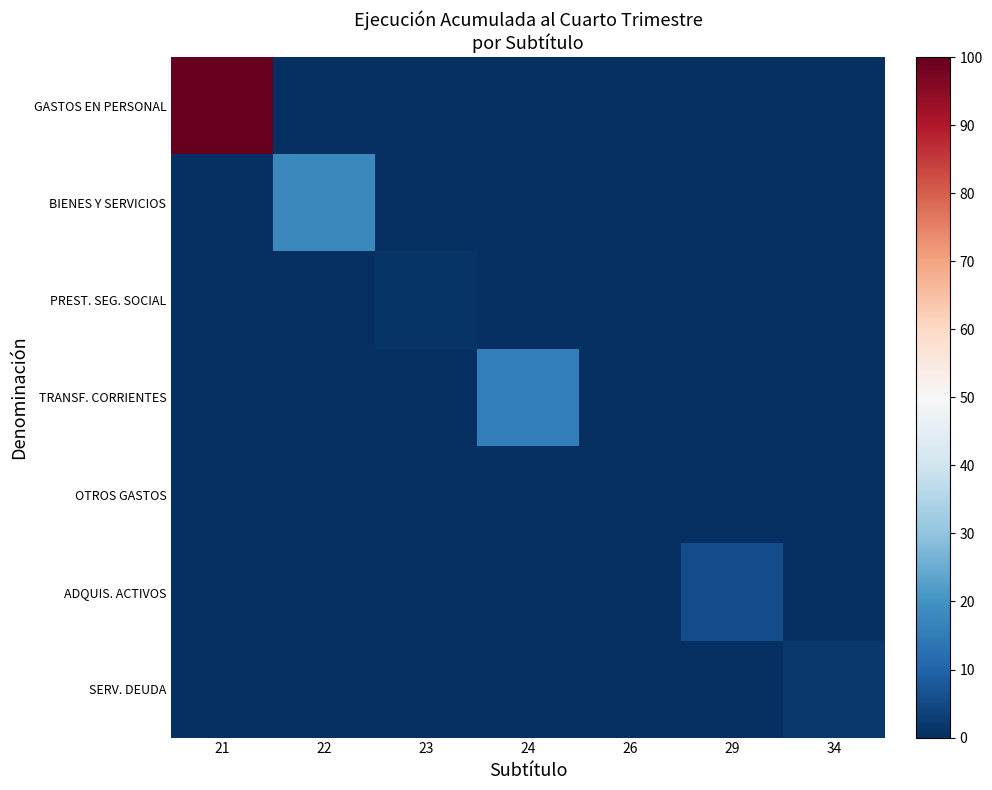

Reading left to right, what are all the values shown in this chart?

GASTOS EN PERSONAL: 21=100.0	22=0.0	23=0.0	24=0.0	26=0.0	29=0.0	34=0.0
BIENES Y SERVICIOS: 21=0.0	22=17.8	23=0.0	24=0.0	26=0.0	29=0.0	34=0.0
PREST. SEG. SOCIAL: 21=0.0	22=0.0	23=1.0	24=0.0	26=0.0	29=0.0	34=0.0
TRANSF. CORRIENTES: 21=0.0	22=0.0	23=0.0	24=15.3	26=0.0	29=0.0	34=0.0
OTROS GASTOS: 21=0.0	22=0.0	23=0.0	24=0.0	26=0.1	29=0.0	34=0.0
ADQUIS. ACTIVOS: 21=0.0	22=0.0	23=0.0	24=0.0	26=0.0	29=5.8	34=0.0
SERV. DEUDA: 21=0.0	22=0.0	23=0.0	24=0.0	26=0.0	29=0.0	34=1.9